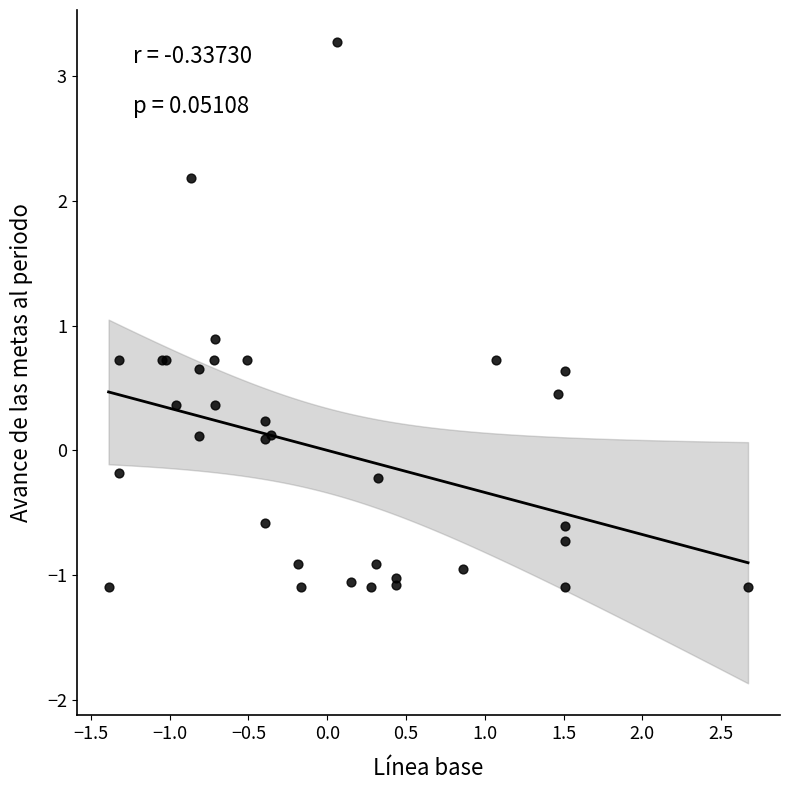

What Y value in the scatter plot is closest to 1?

0.9